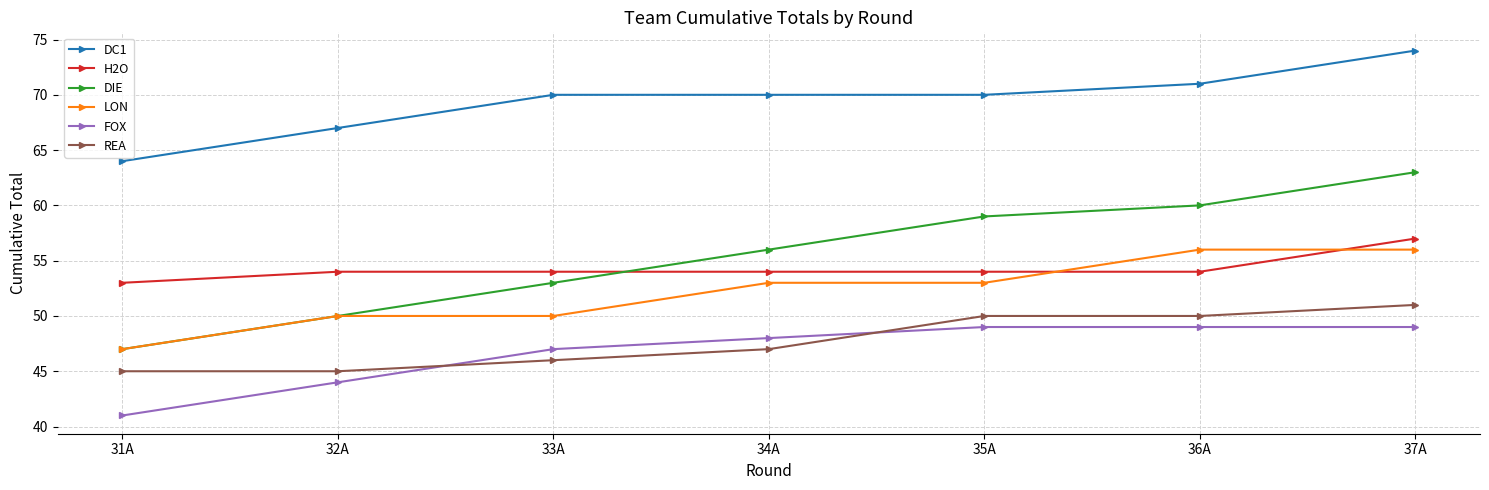

Reading right to left, list all the values displayed in this chart.

DC1: 74	71	70	70	70	67	64
H2O: 57	54	54	54	54	54	53
DIE: 63	60	59	56	53	50	47
LON: 56	56	53	53	50	50	47
FOX: 49	49	49	48	47	44	41
REA: 51	50	50	47	46	45	45